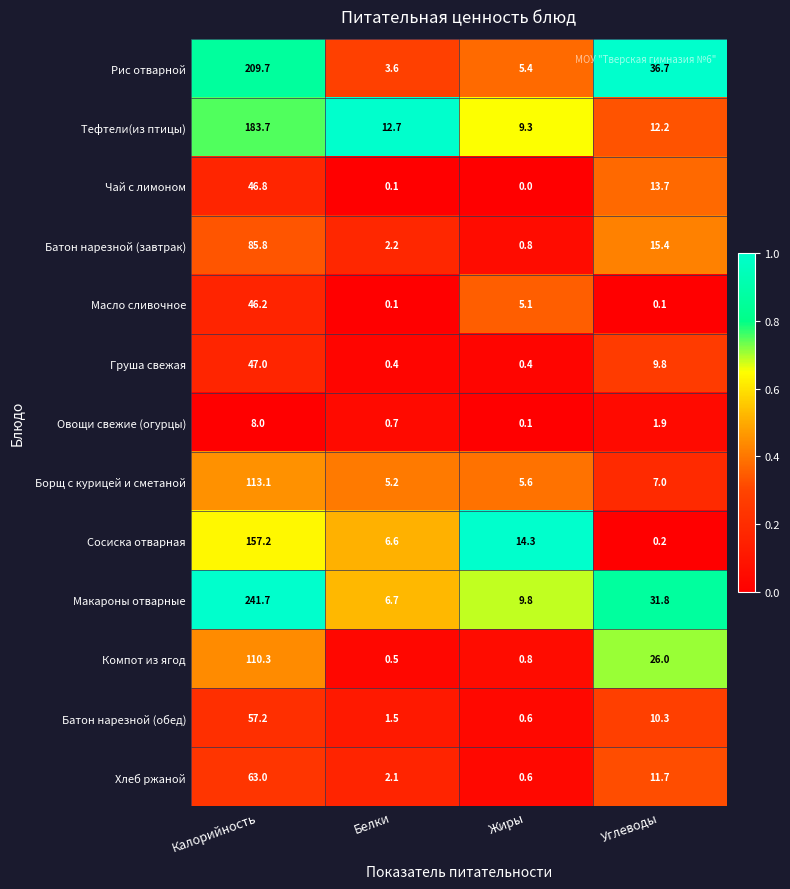

At which category is the sum across all series the highest?

Калорийность